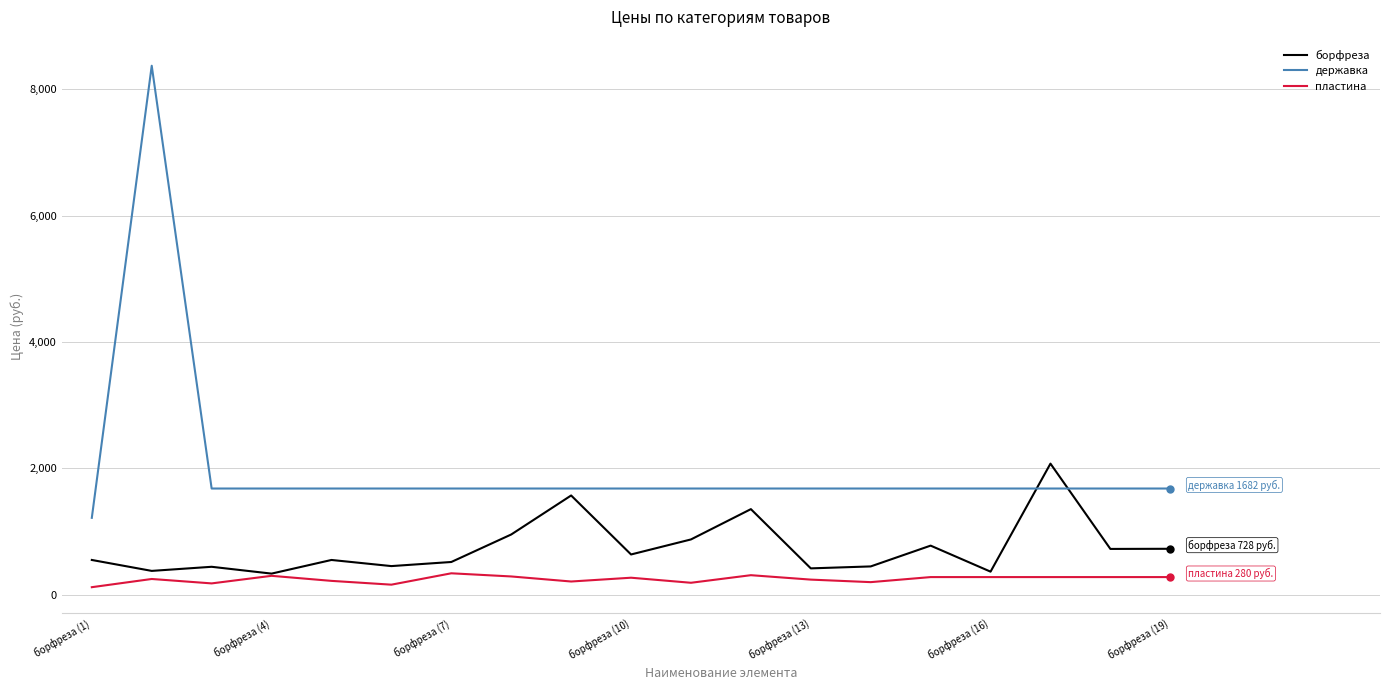

What is the greatest value displayed?

8374.8